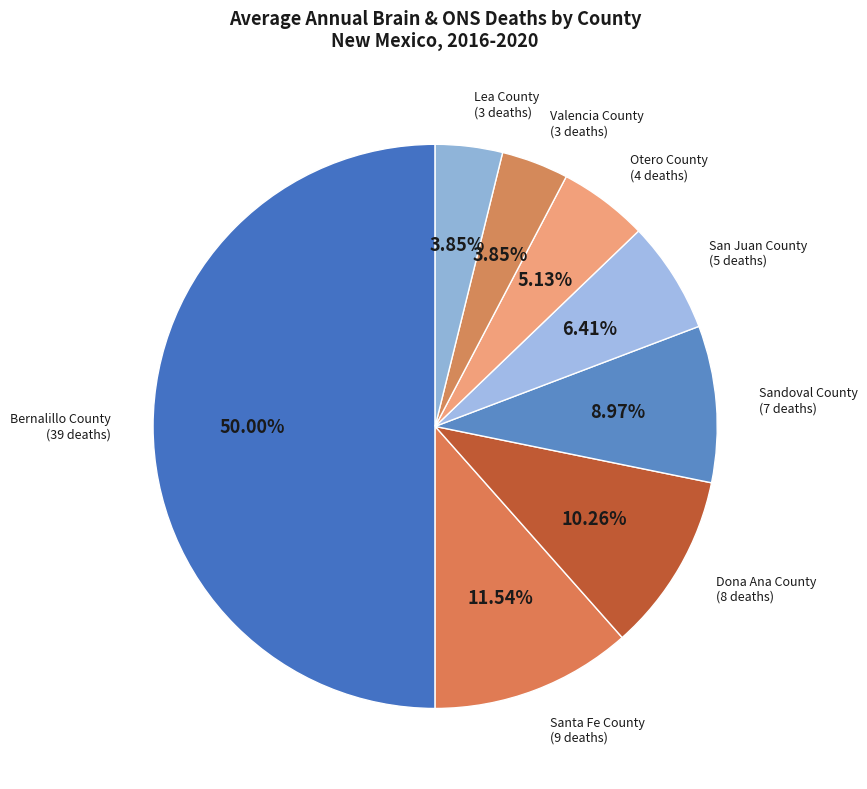

What is the largest slice in the pie chart?

Bernalillo County